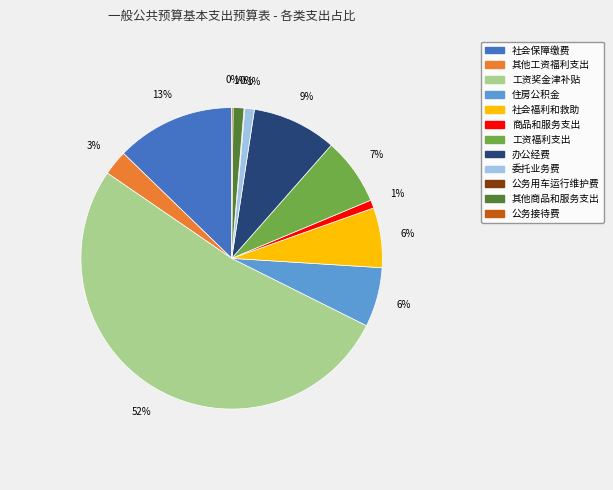

What is the largest slice in the pie chart?

工资奖金津补贴